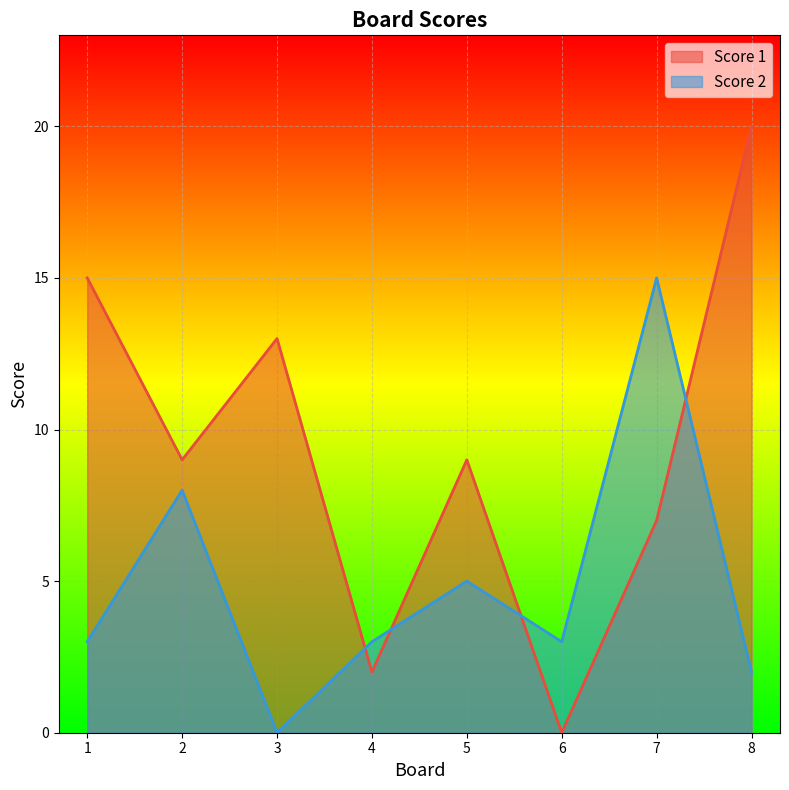

Count the number of categories in the chart.

8